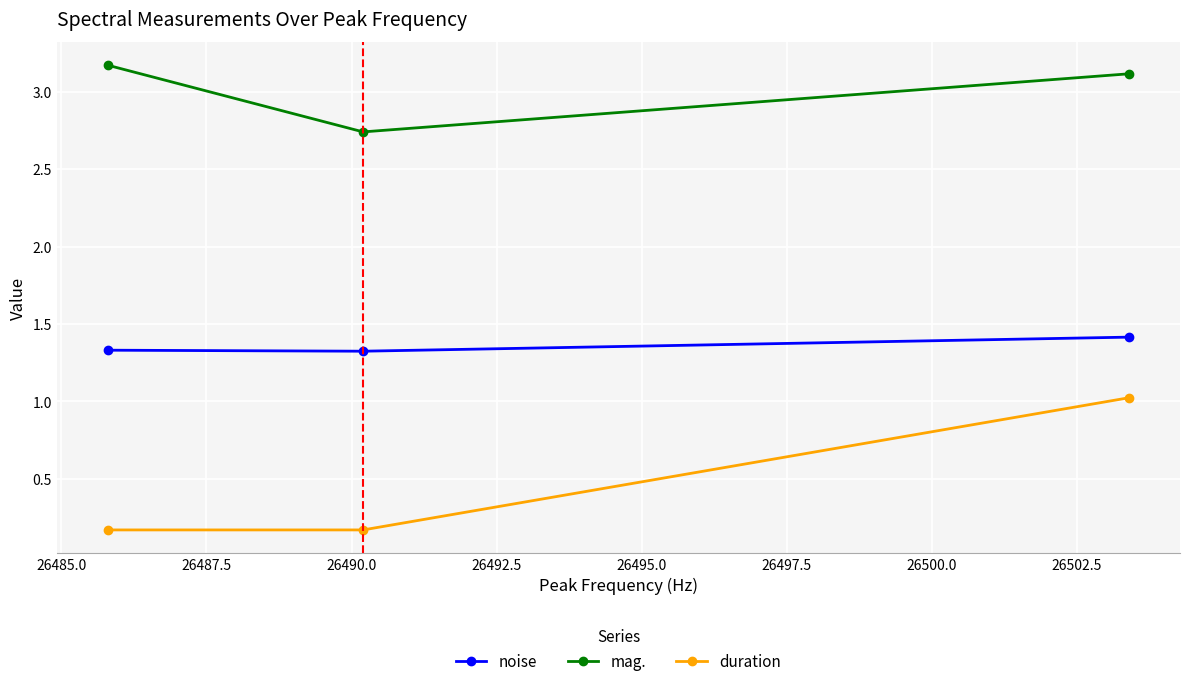

What is the greatest value displayed?

3.2